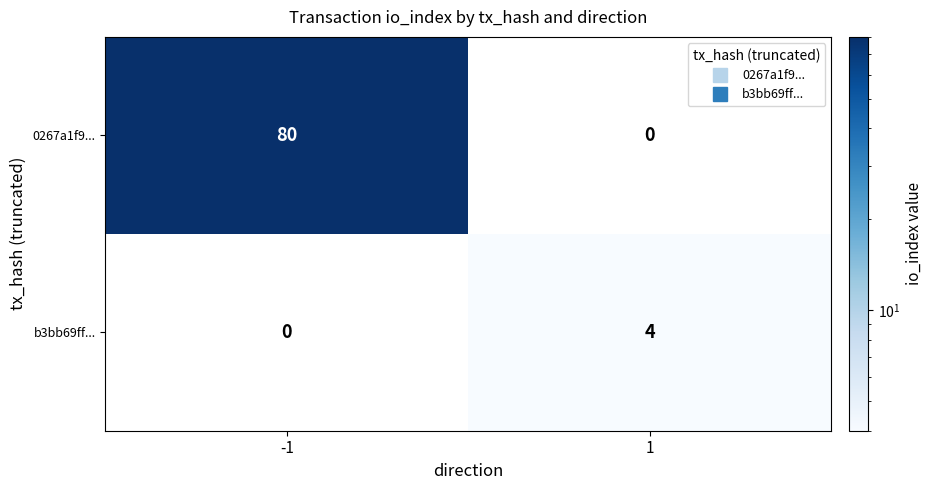

What is the greatest value displayed?

80